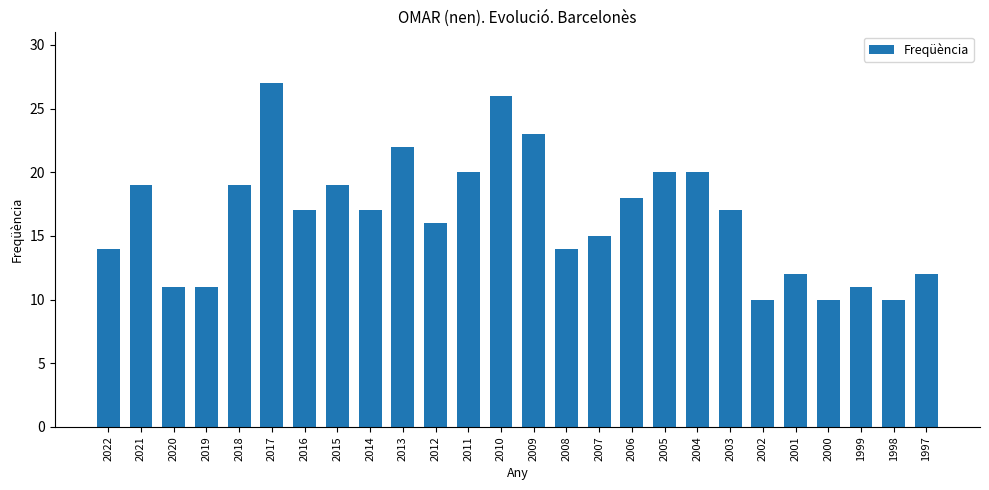

What is the difference between the maximum and minimum values?

17